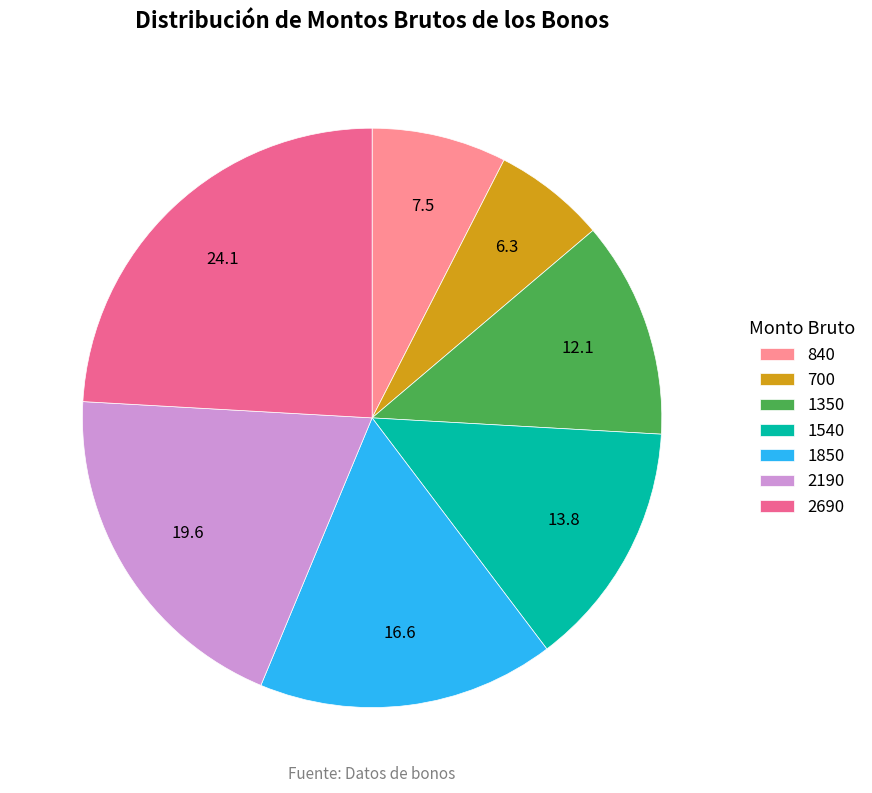

True or false: 2190 accounts for 8% of the total.

False